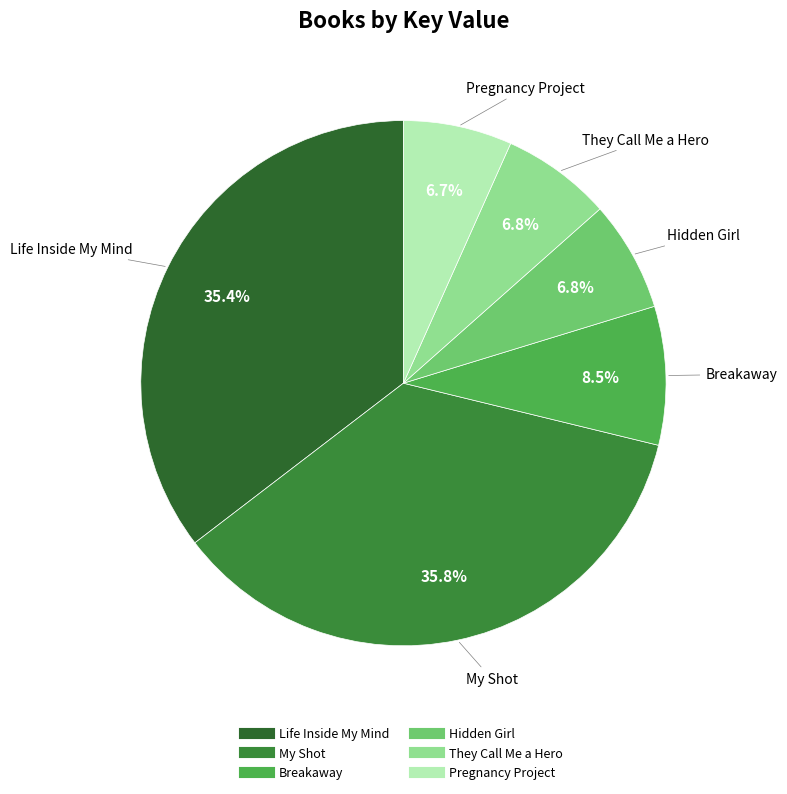

Count the number of slices in the pie.

6